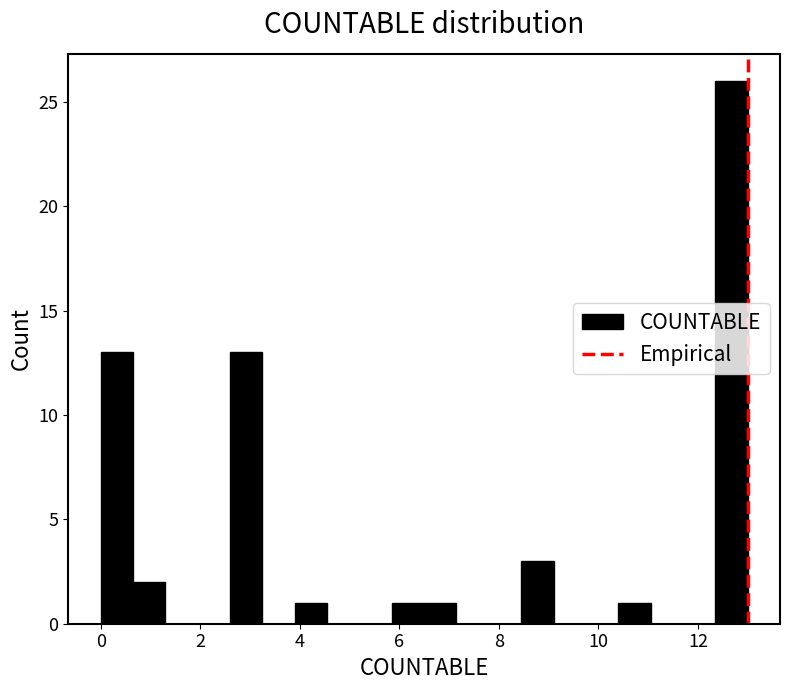

Read against the x-axis, roughly where is the centre of the tallest bar?

12.6